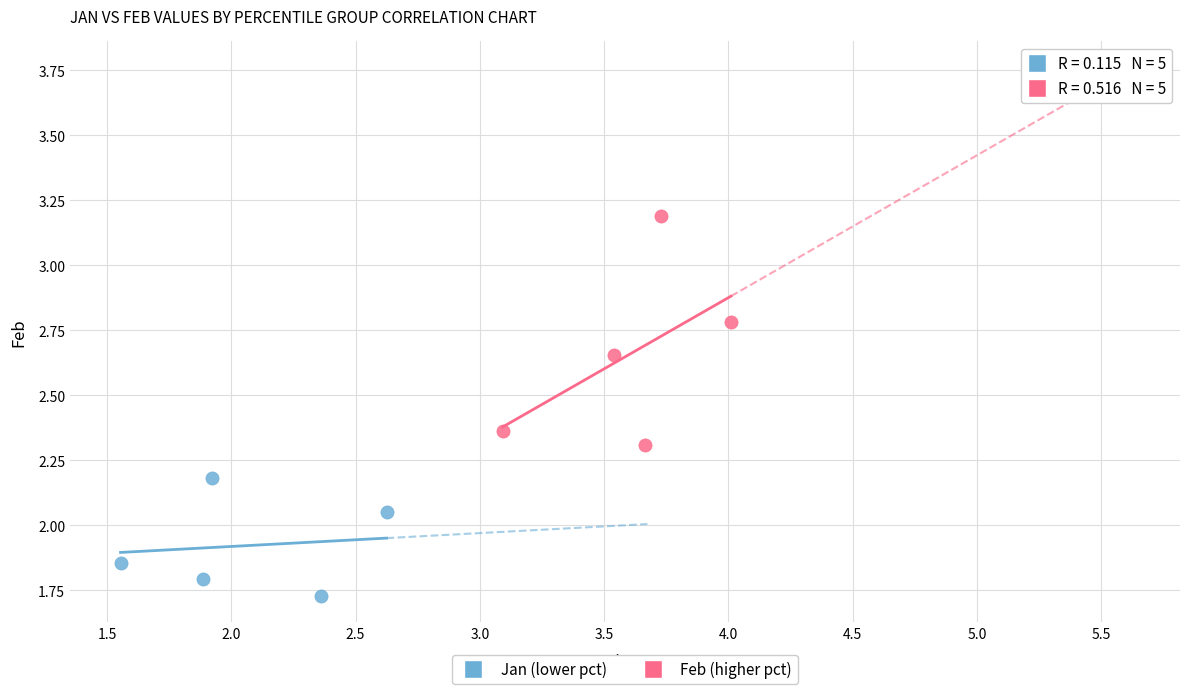

Which series reaches the maximum Y coordinate?

Feb (higher pct)